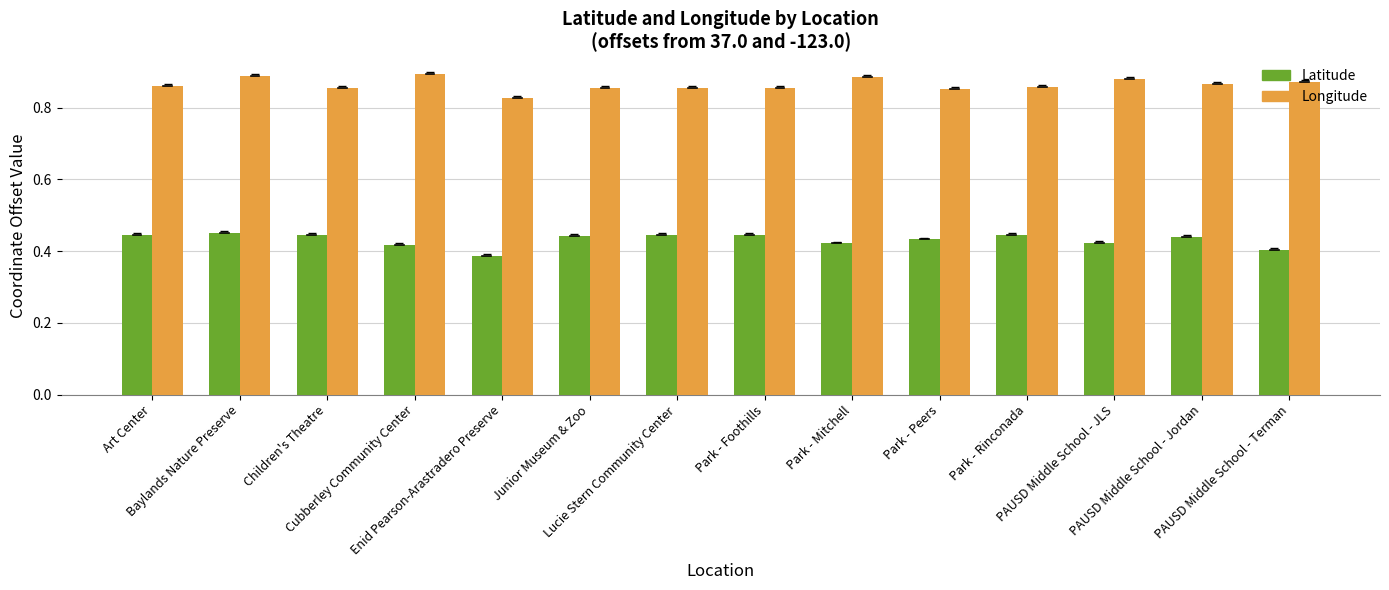

At how many categories does at least one series exceed 0?

14